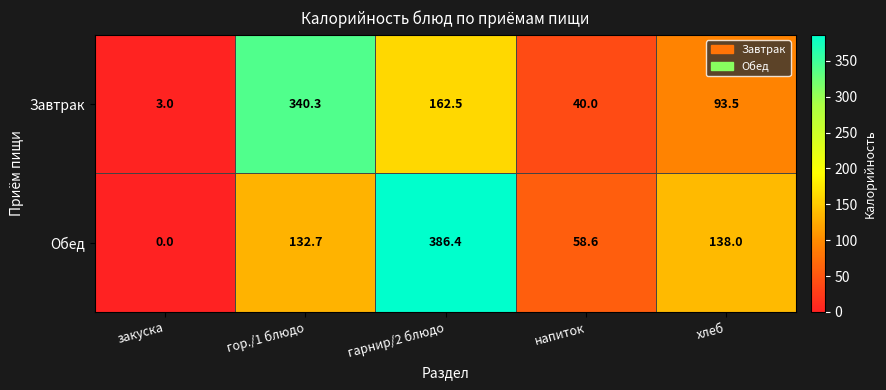

How many categories are shown in the chart?

5